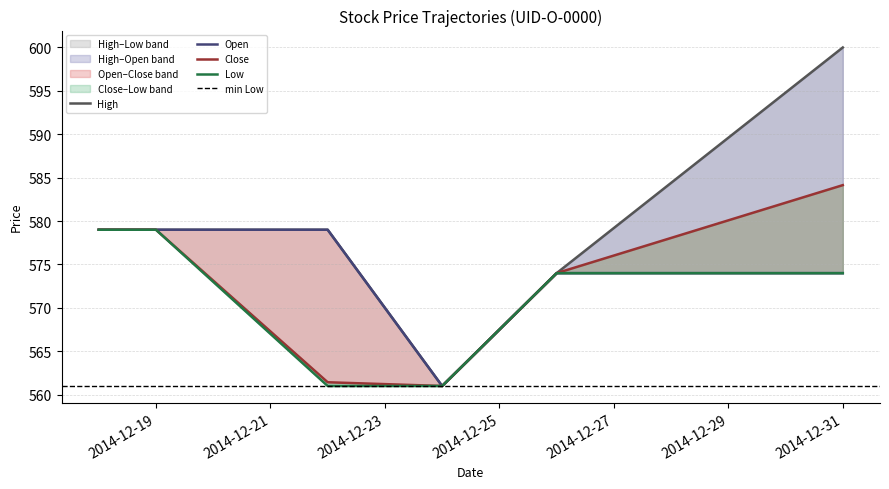

Reading right to left, what are all the values shown in this chart?

High: 2014-12-31=600.0	2014-12-26=574.0	2014-12-24=561.0	2014-12-22=579.0	2014-12-19=579.0	2014-12-18=579.0
Open: 2014-12-31=574.0	2014-12-26=574.0	2014-12-24=561.0	2014-12-22=579.0	2014-12-19=579.0	2014-12-18=579.0
Close: 2014-12-31=584.1	2014-12-26=574.0	2014-12-24=561.0	2014-12-22=561.4	2014-12-19=579.0	2014-12-18=579.0
Low: 2014-12-31=574.0	2014-12-26=574.0	2014-12-24=561.0	2014-12-22=561.0	2014-12-19=579.0	2014-12-18=579.0